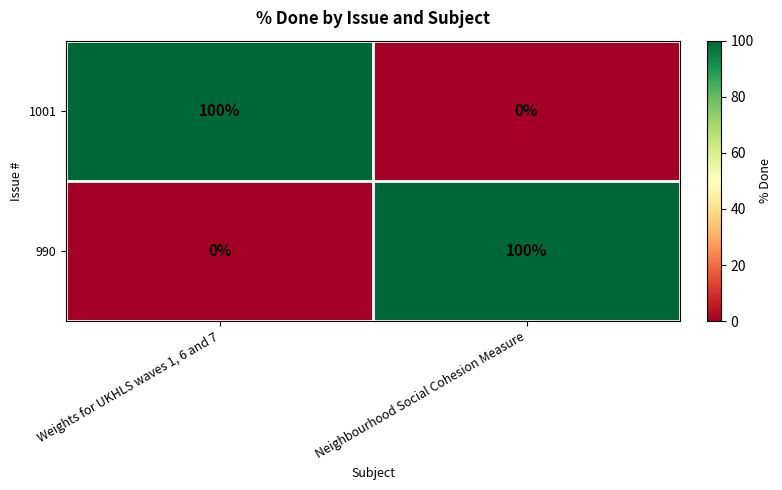

Reading left to right, transcribe all the data shown in this chart.

1001: 100	0
990: 0	100